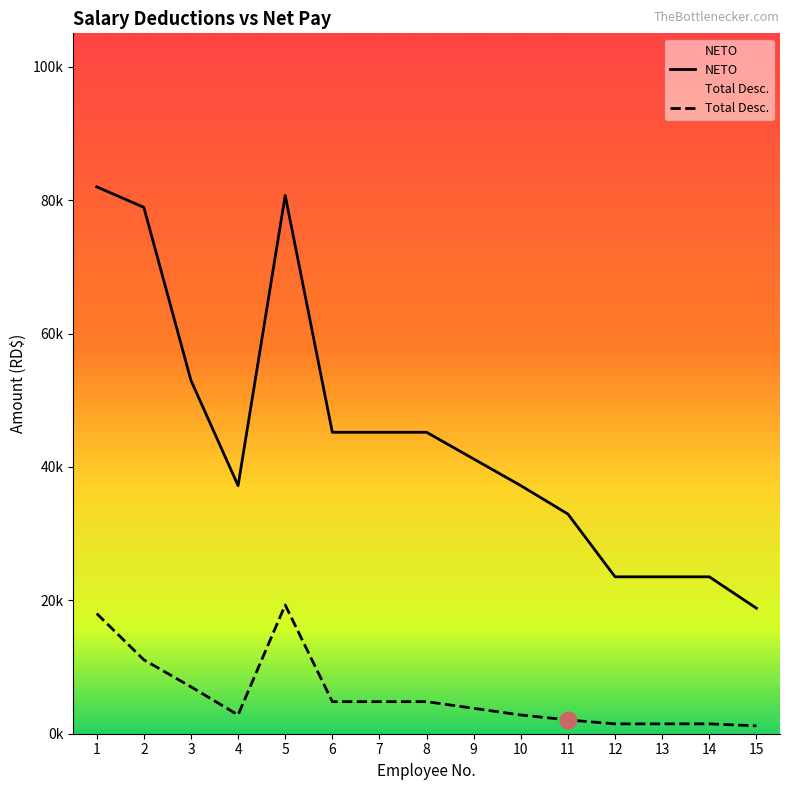

Which category has the highest value in the Total Desc. series?

5